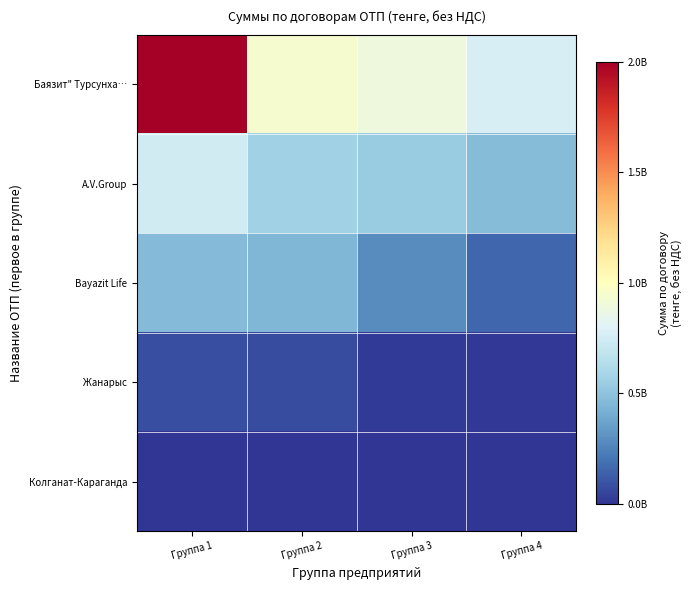

What is the minimum value shown in the chart?

5464033.5